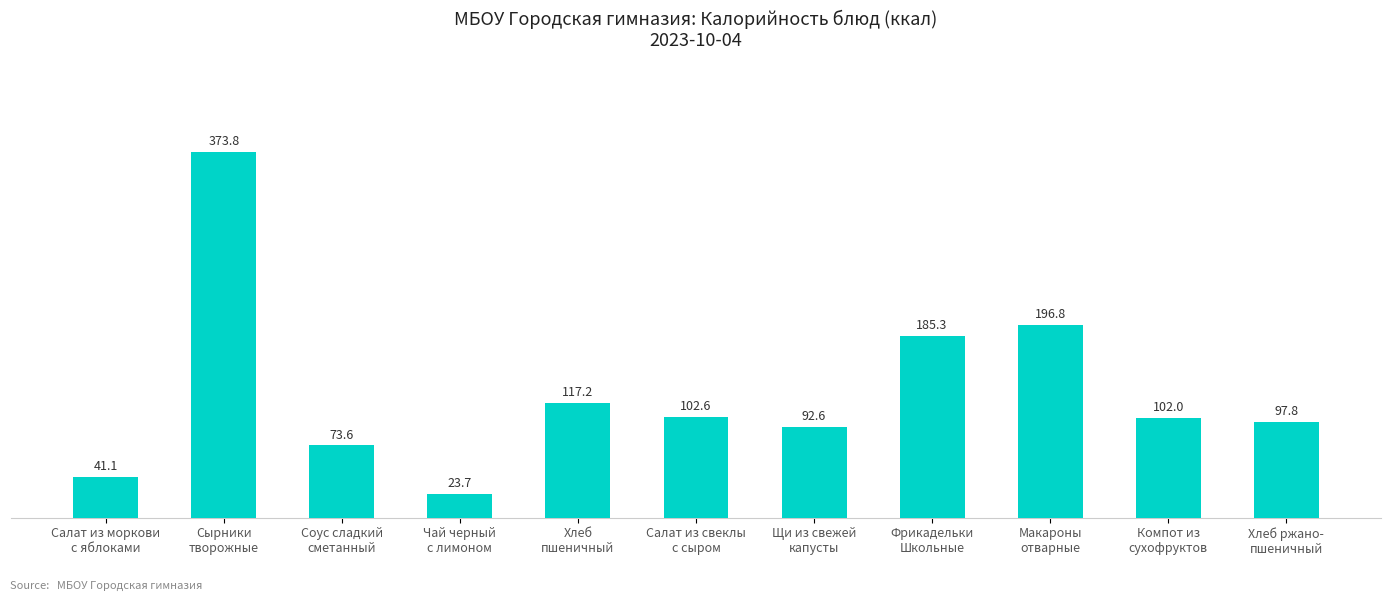

What is the sum of all values?

1406.5